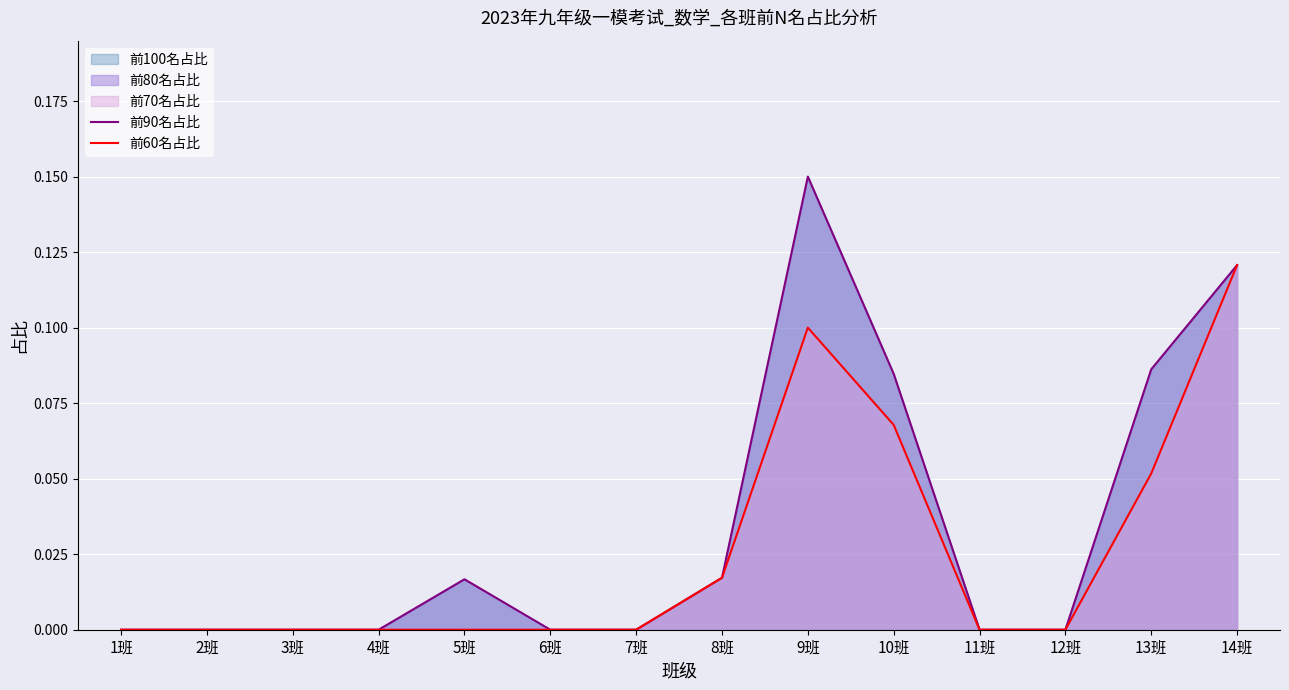

How many values in 前60名占比 are above zero?

5